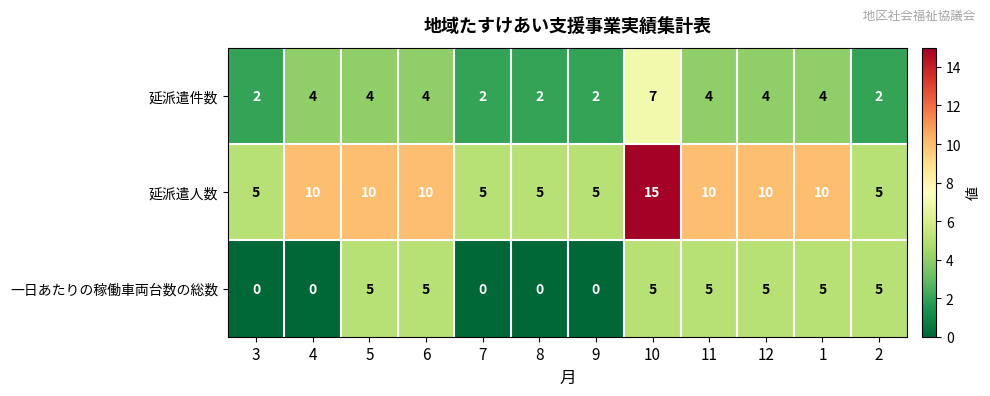

What is the difference between the second highest and second lowest values in the 延派遣人数 series?

5